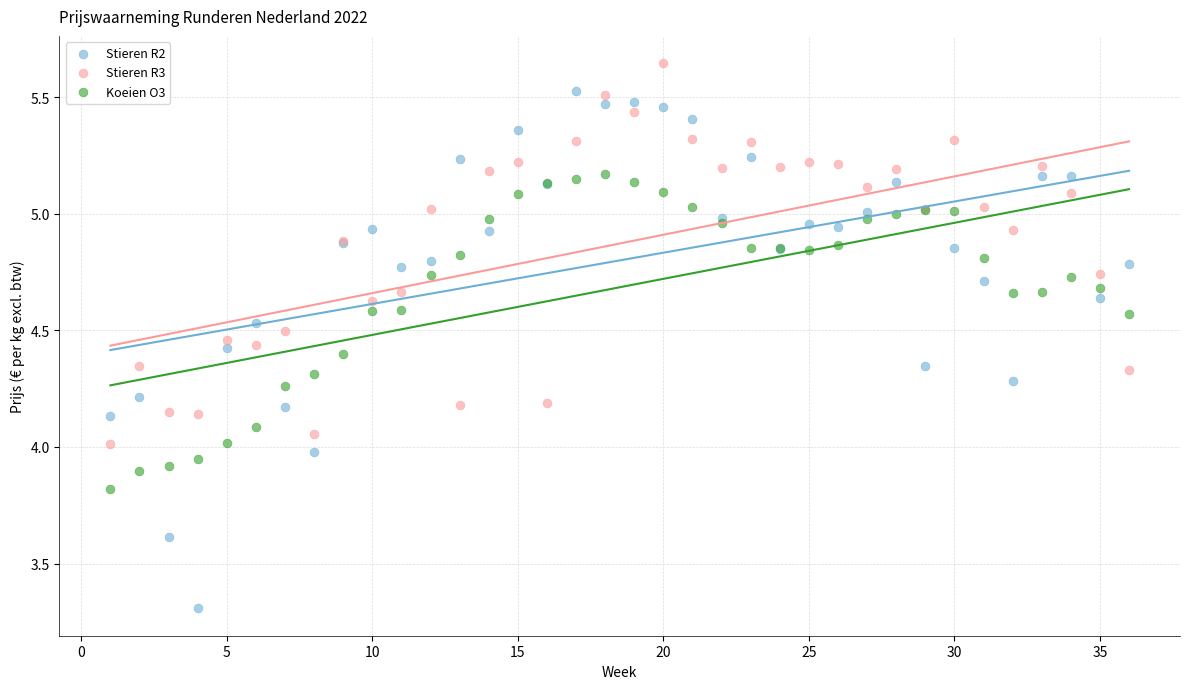

Which series contains the lowest Y value?

Stieren R2